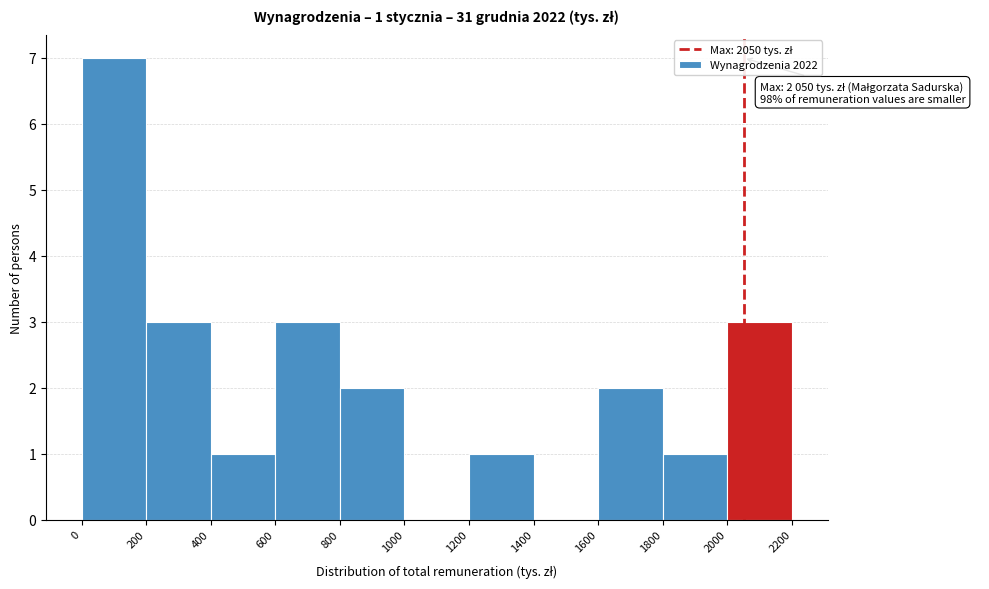

Over which range of the x-axis is the bar tallest?

0 to 200